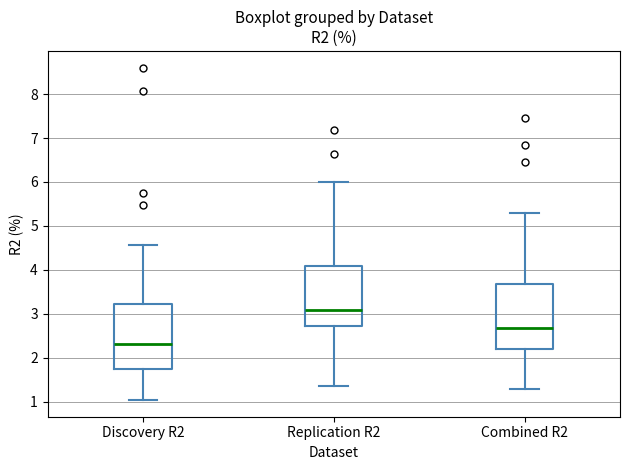

Which box has the highest median line?

Replication R2